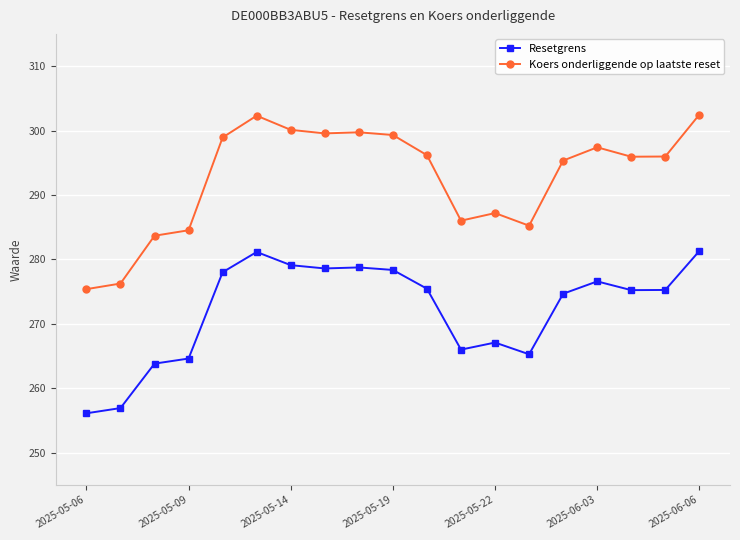

List the series in order of their peak value, highest first.

Koers onderliggende op laatste reset, Resetgrens